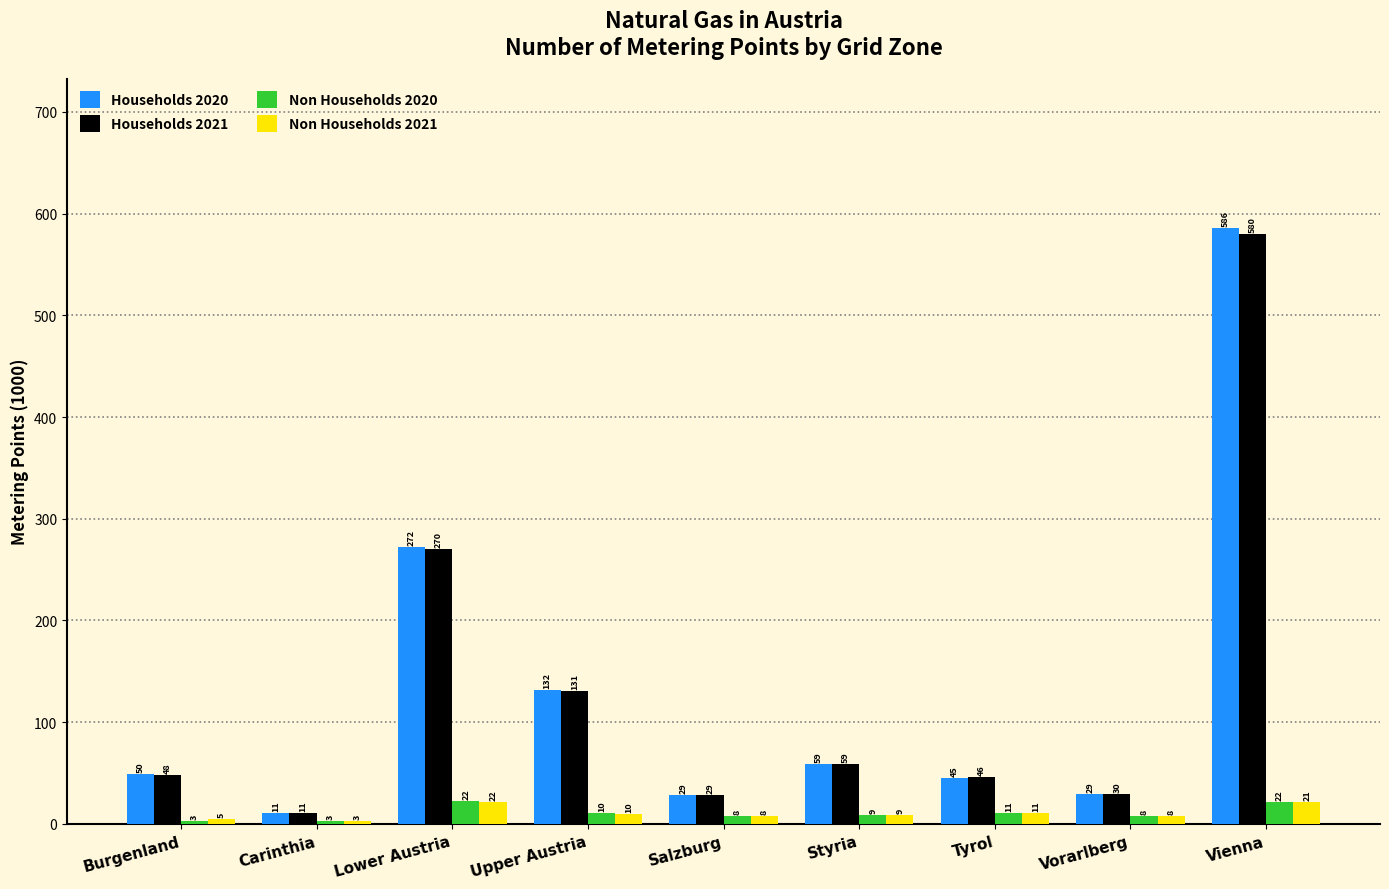

What is the label of the 5th bar from the right?

Salzburg